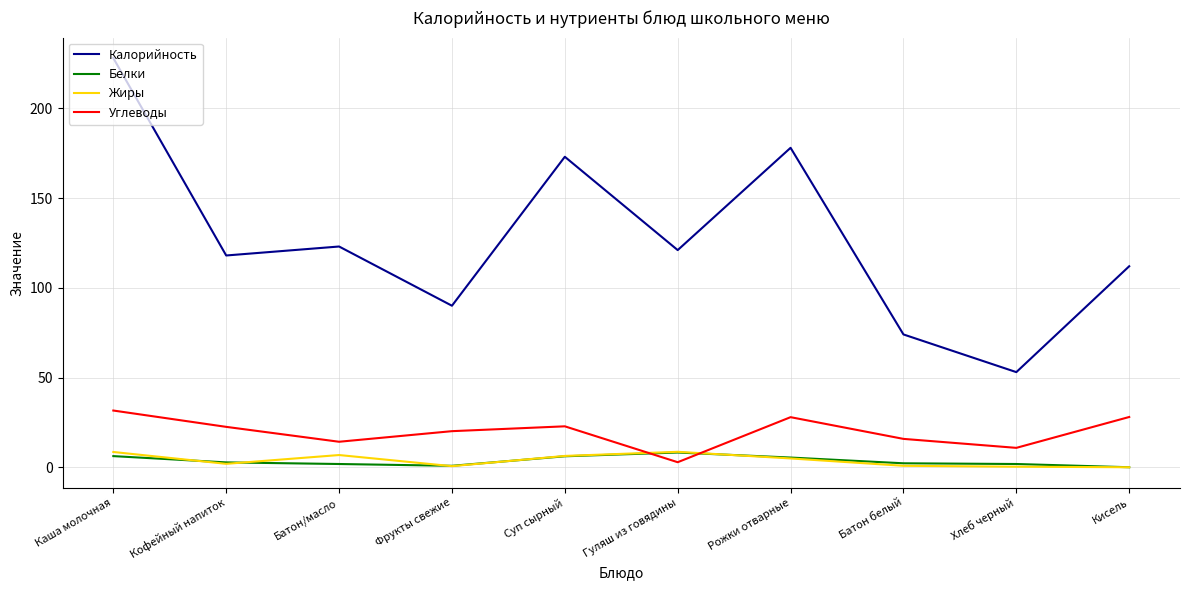

What is the approximate value of Жиры at Кофейный напиток?

1.9